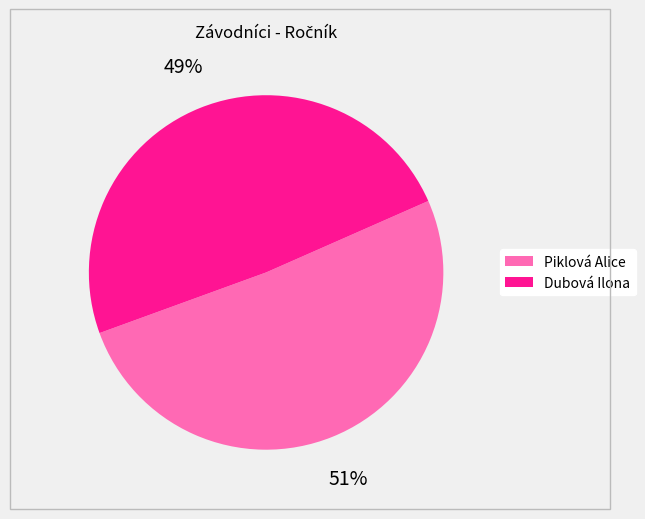

Which category has the biggest portion of the pie?

Piklová Alice